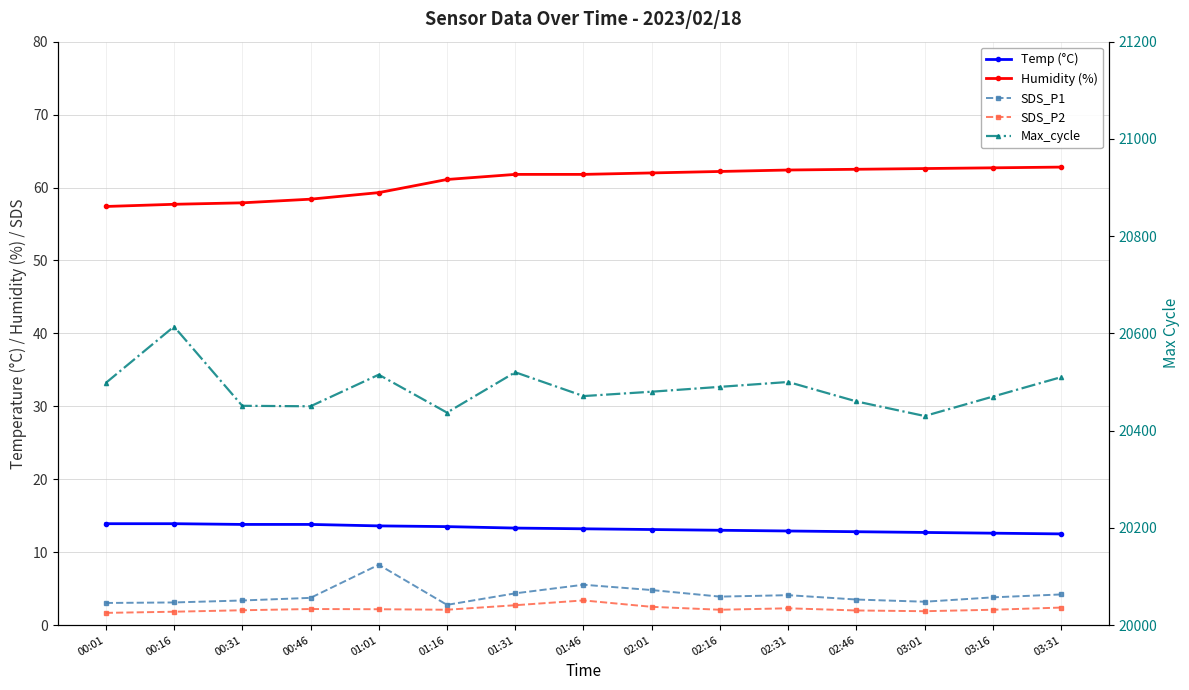

How many values in the Max_cycle series are below 20480?

7